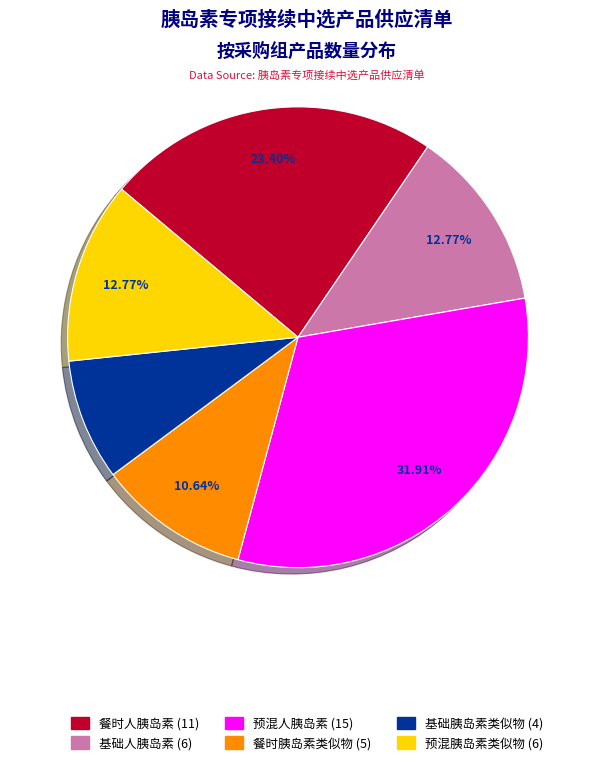

Combined, do 餐时胰岛素类似物 (5) and 预混胰岛素类似物 (6) account for over 50%?

No